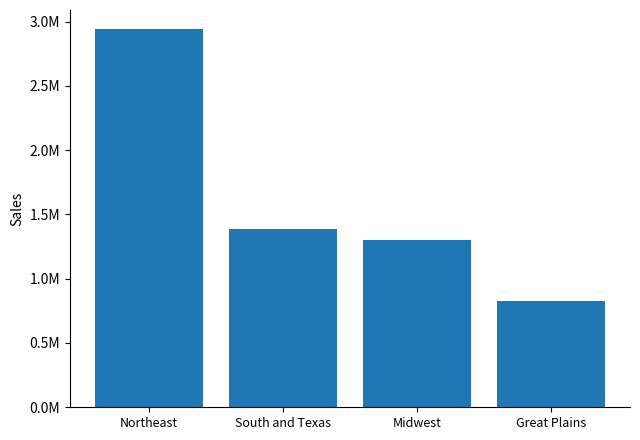

Which label corresponds to the smallest value in the chart?

Great Plains